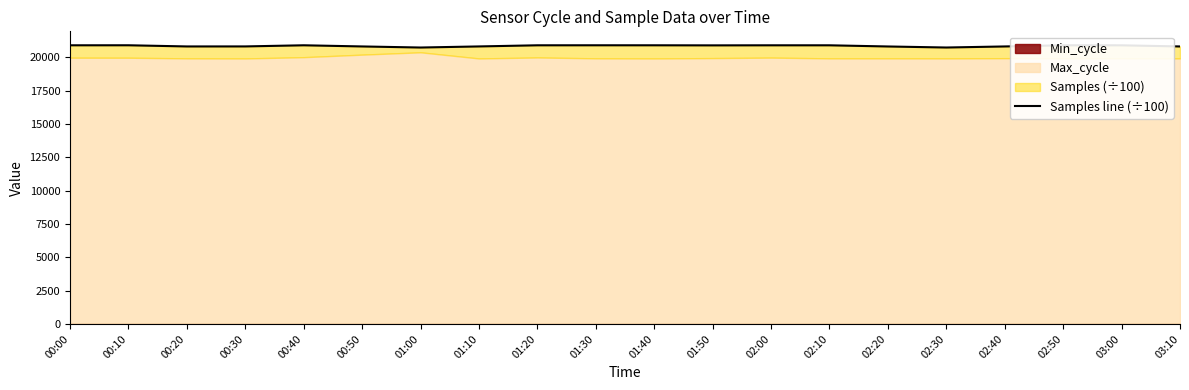

The value at 01:20 is 30415.2. True or false?

False